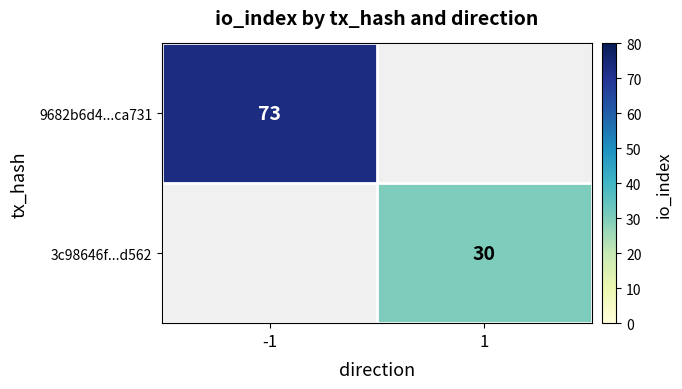

Which has a higher value, 1 or -1?

-1